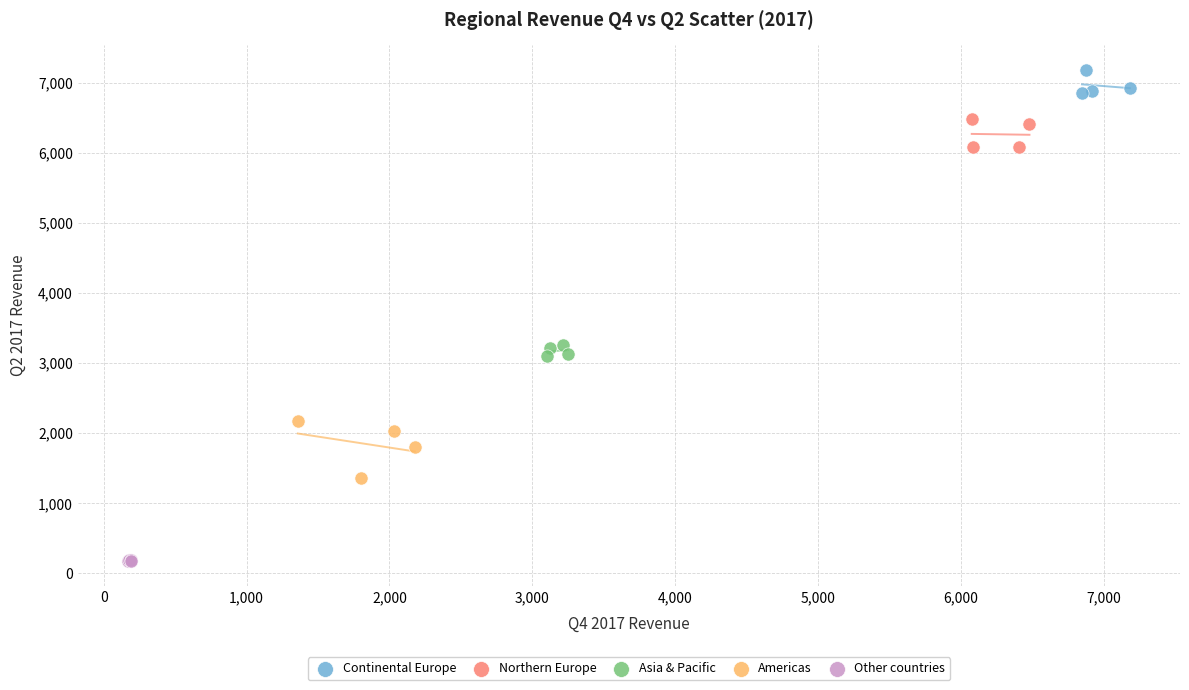

Which series contains the lowest Y value?

Other countries